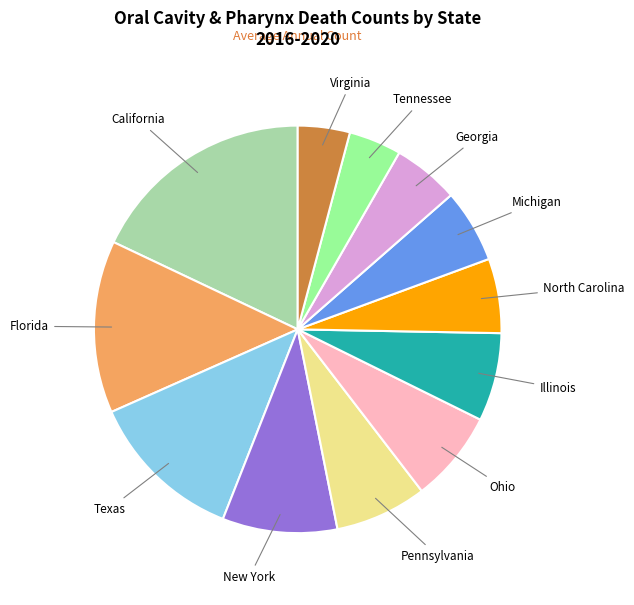

What is the largest slice in the pie chart?

California